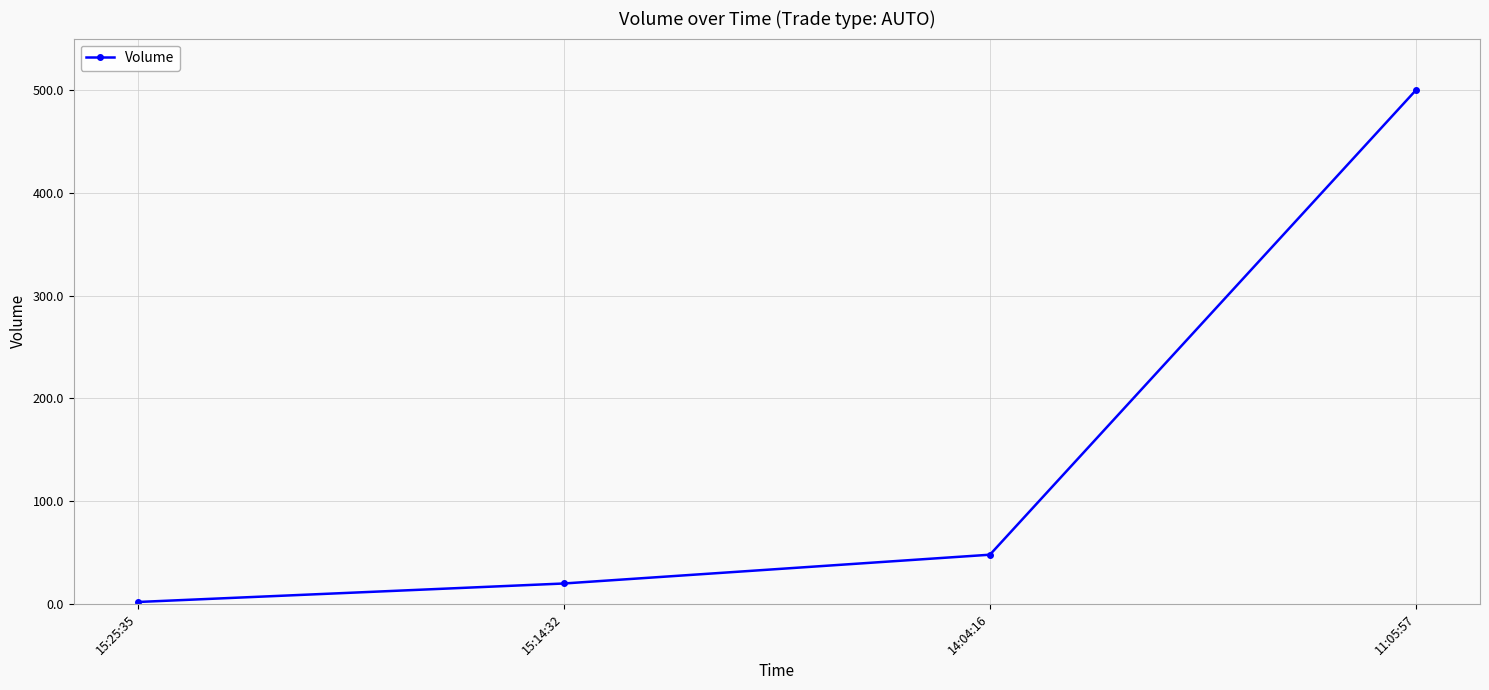

List the labels in order of value, largest first.

11:05:57, 14:04:16, 15:14:32, 15:25:35